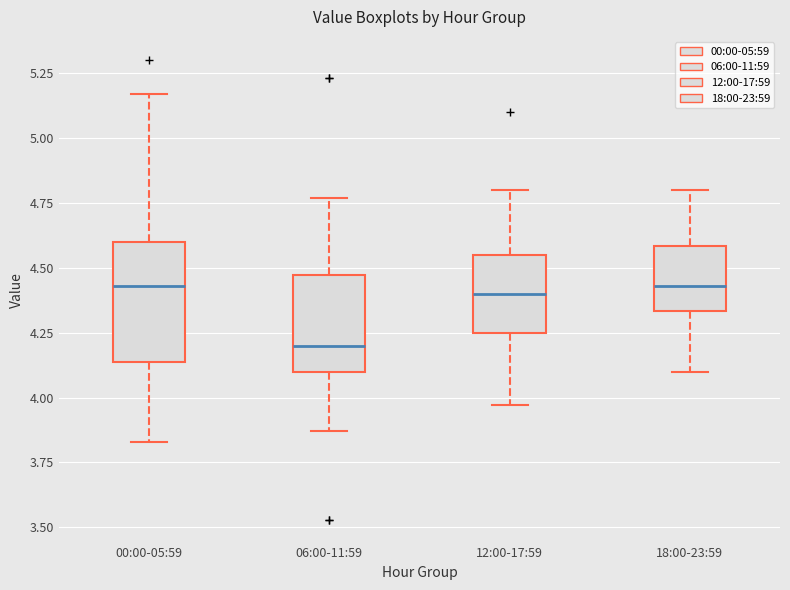

Reading left to right, transcribe this box plot: for each box, give where its median line is, the range the box spans, and where its two whiskers end, as read against the y-axis. The values are not printed on the chart, so give them approximately, as read against the axis.

00:00-05:59: median 4.45, box 4.15 to 4.60, whiskers 3.85 to 5.15
06:00-11:59: median 4.20, box 4.10 to 4.45, whiskers 3.85 to 4.75
12:00-17:59: median 4.40, box 4.25 to 4.55, whiskers 3.95 to 4.80
18:00-23:59: median 4.45, box 4.35 to 4.60, whiskers 4.10 to 4.80